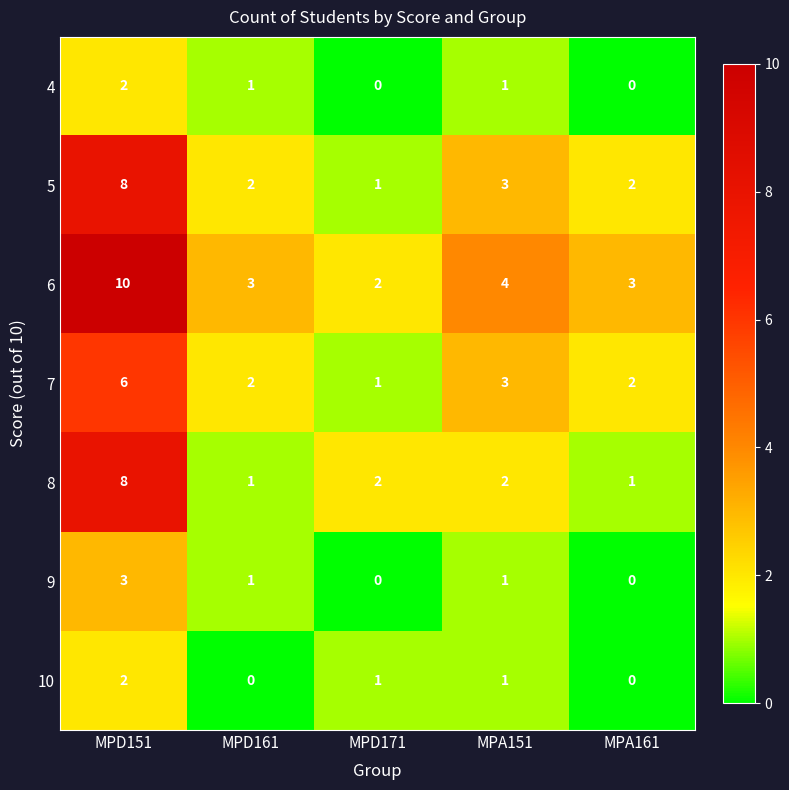

The 9 series shows -1 at MPD171. True or false?

False